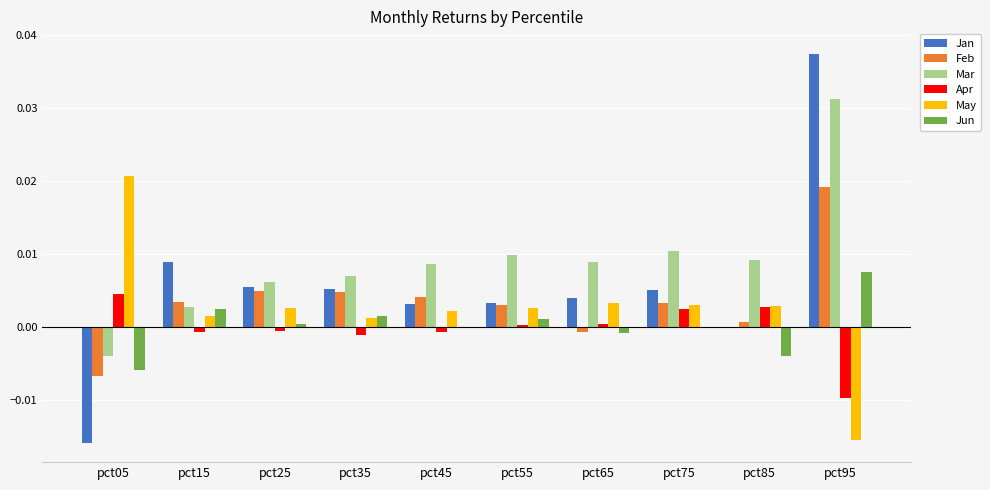

True or false: Mar has a value of 0.0 at pct15.

True